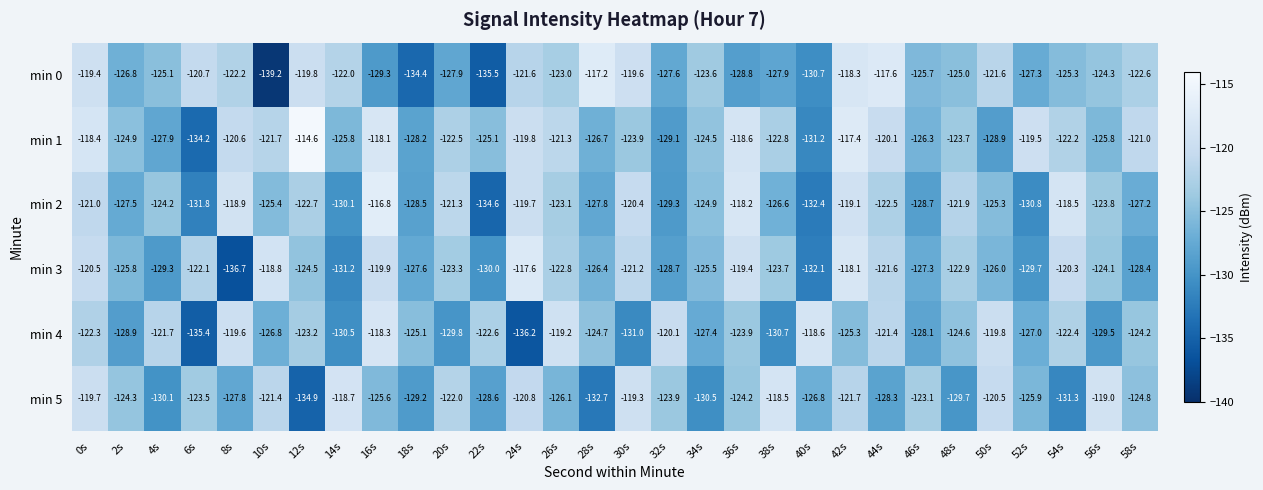

Is it true that min 2 equals -126.6 at 38s?

True